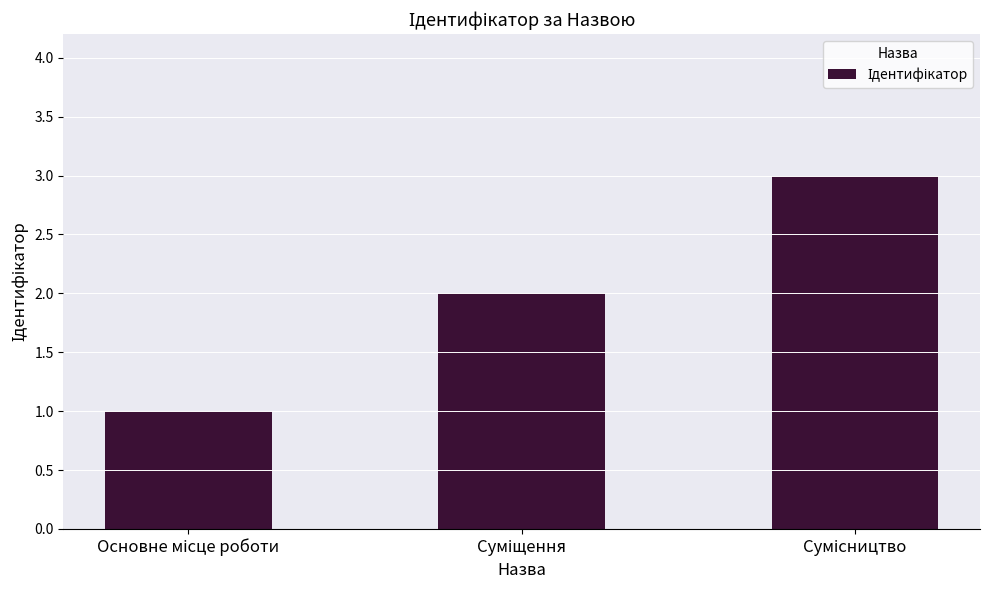

What is the maximum value shown in the chart?

3